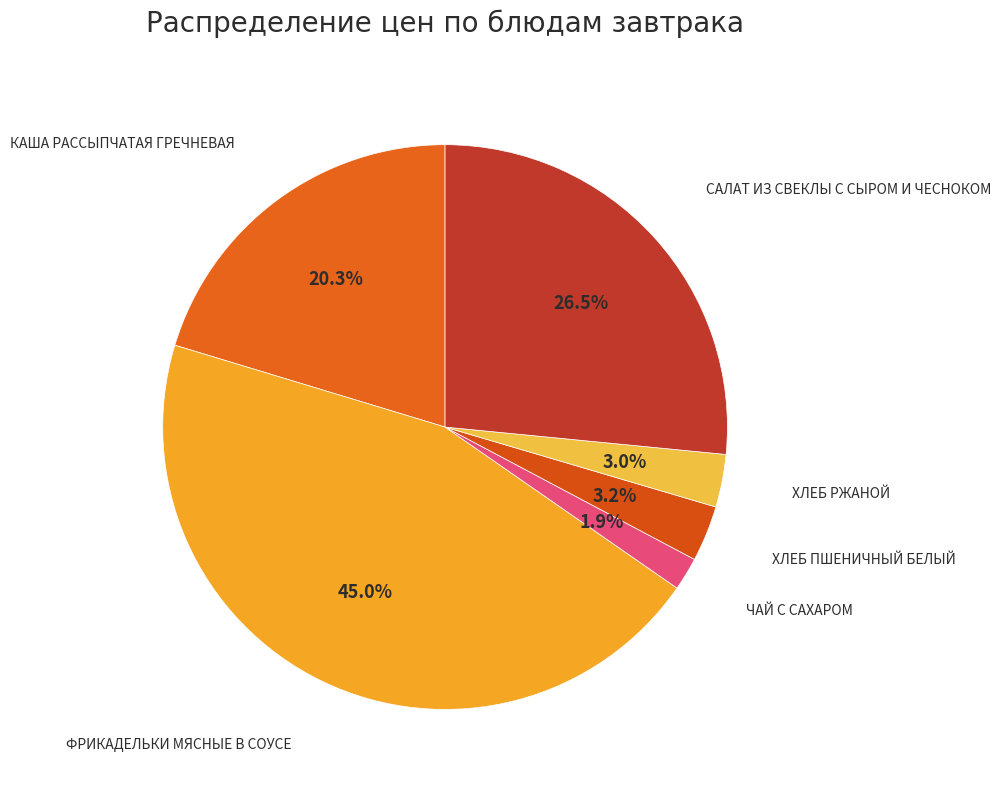

Is there any slice that represents more than half of the pie?

No